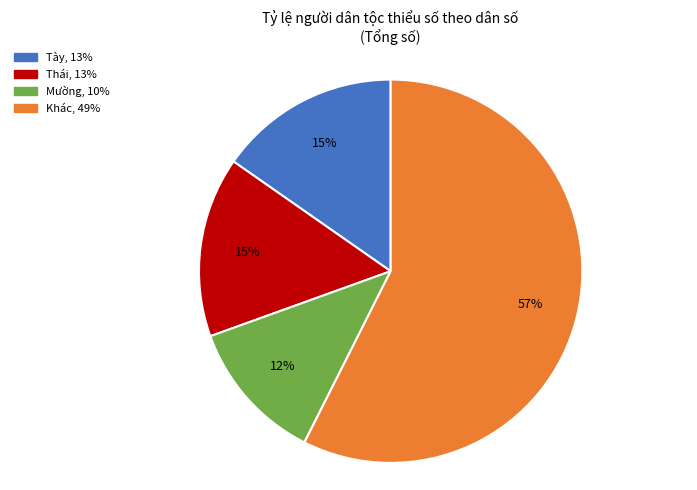

To the nearest percent, what is the difference between the largest and smallest slice percentages?

45%